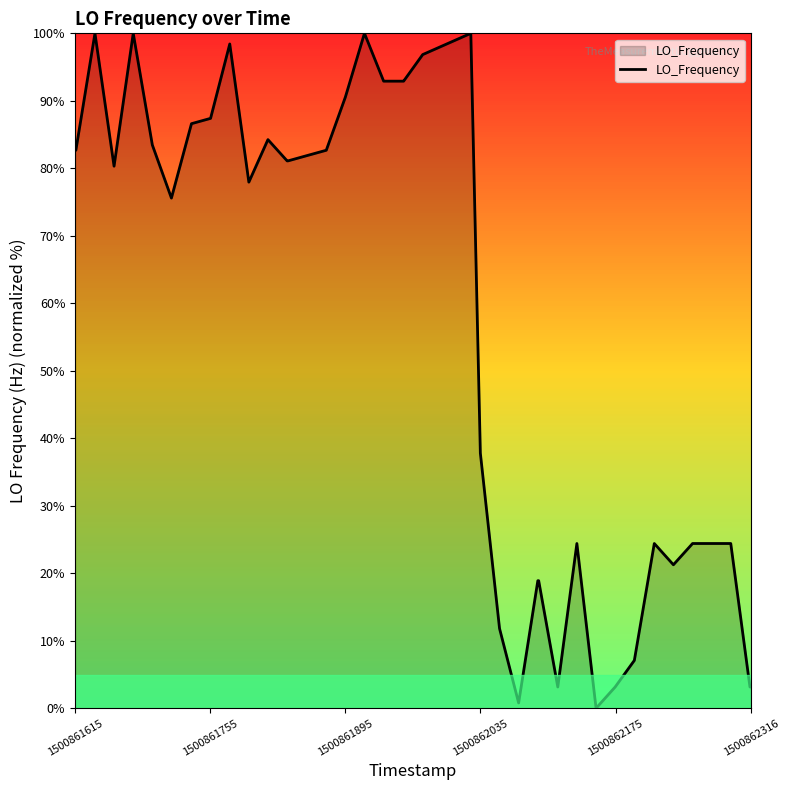

What is the difference between the maximum and minimum values?

100.0